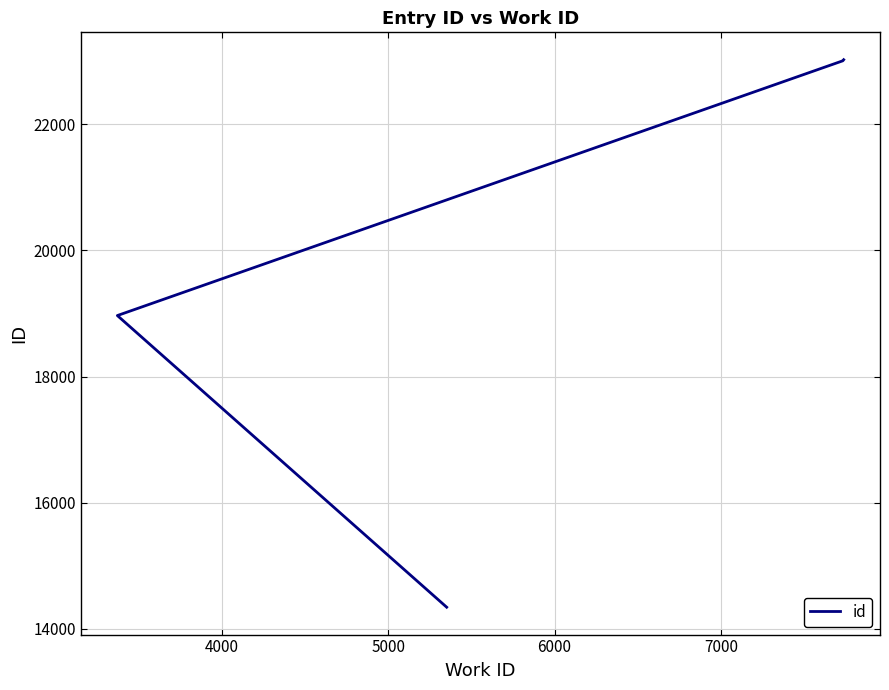

Does the chart have visible grid lines?

Yes